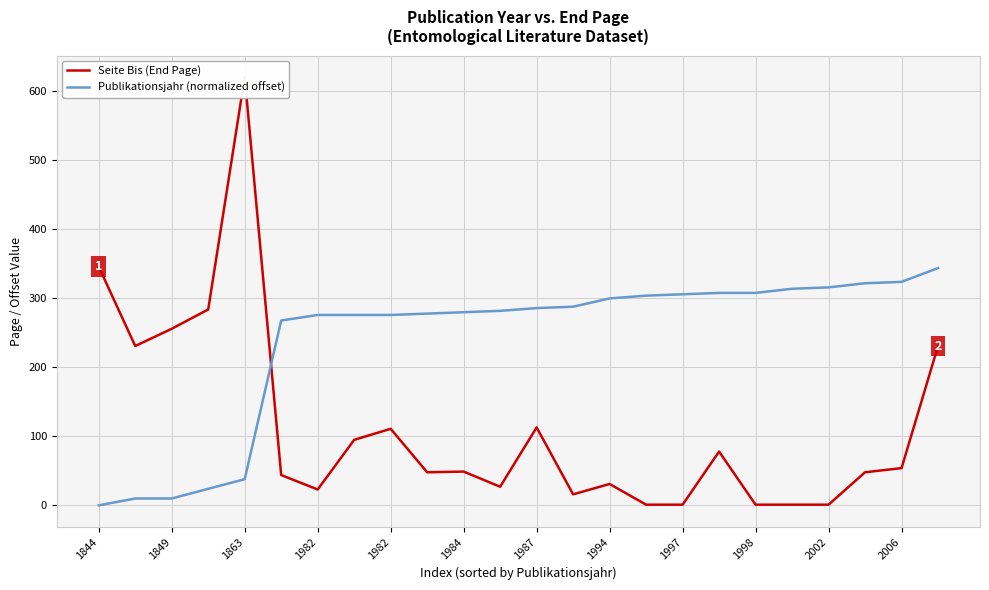

What is the greatest value displayed?

621